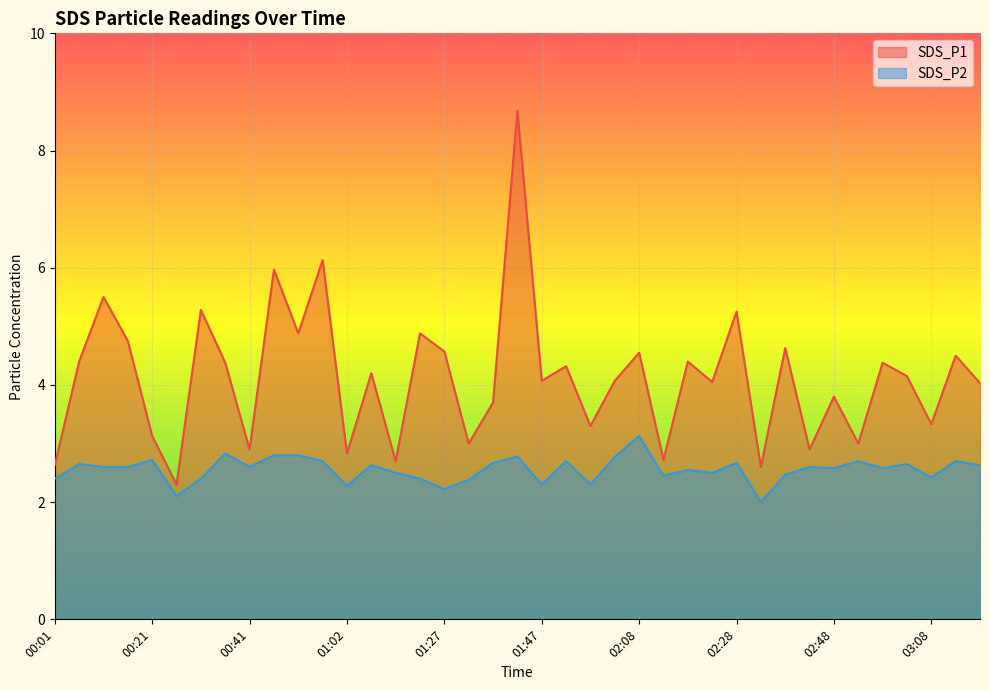

What is the value of the SDS_P2 point at the 31st from the left?

2.5